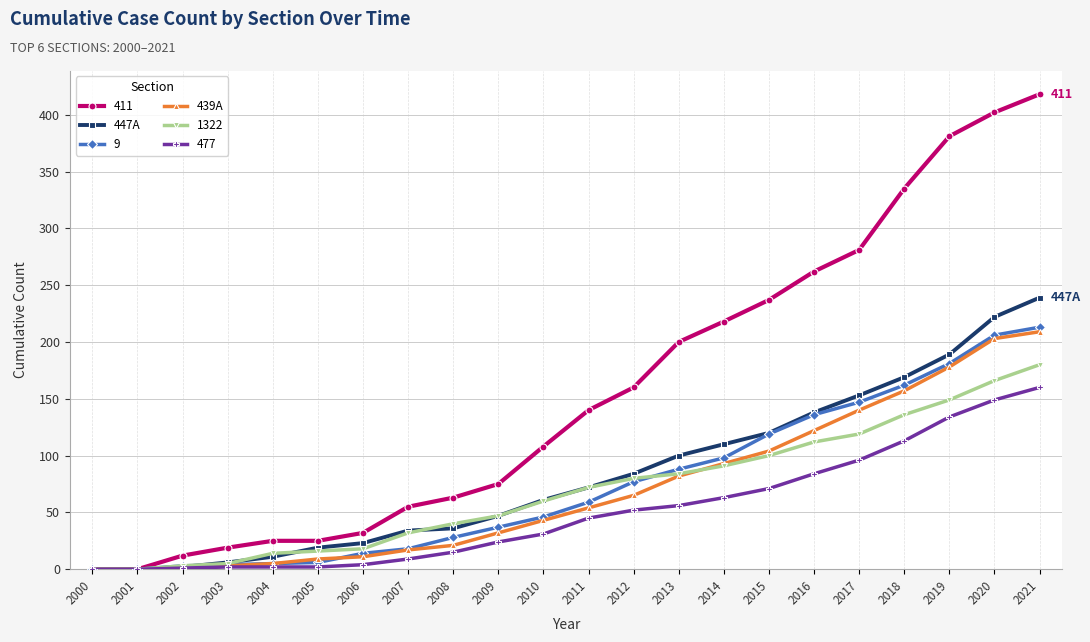

How many distinct data groups are displayed?

6